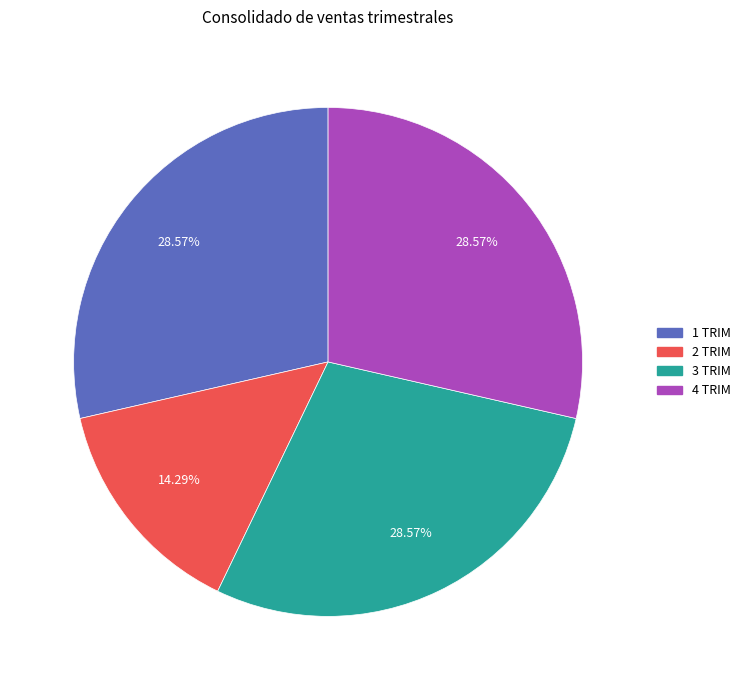

To the nearest percent, what portion does 2 TRIM represent?

14%